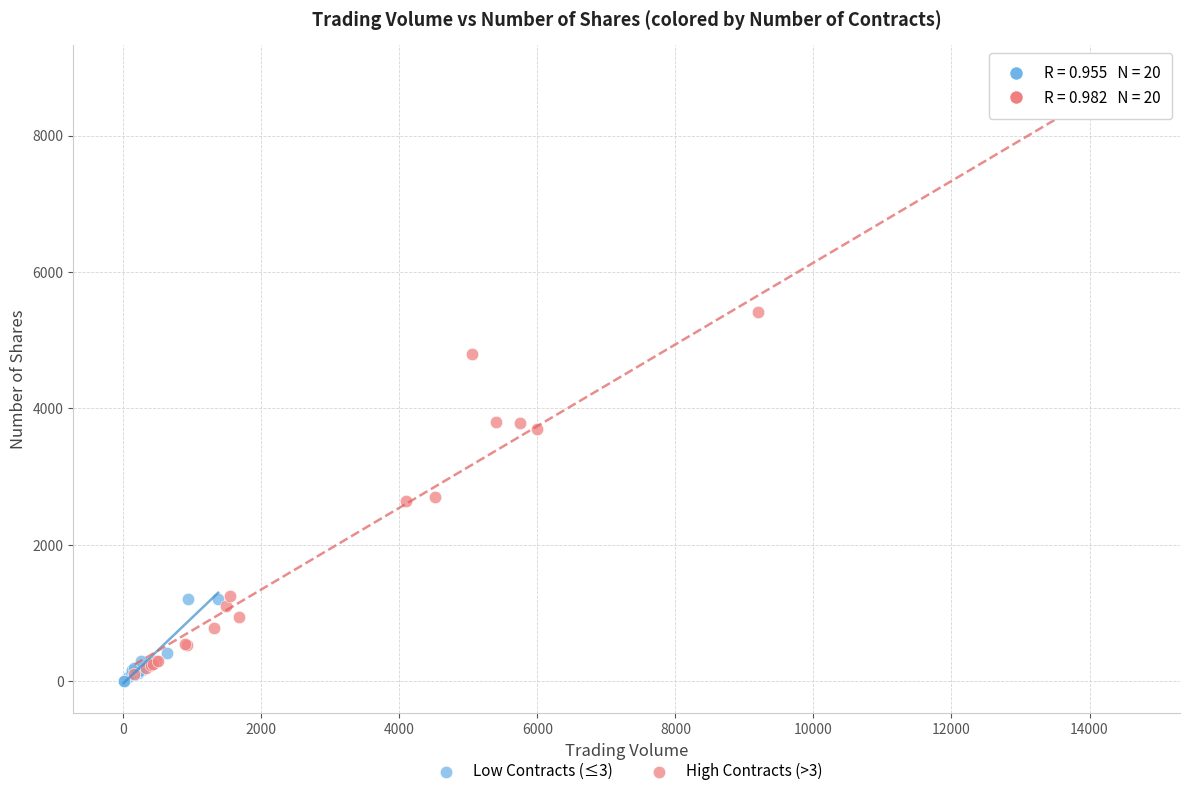

Which series has the widest spread of Y values?

High Contracts (>3)